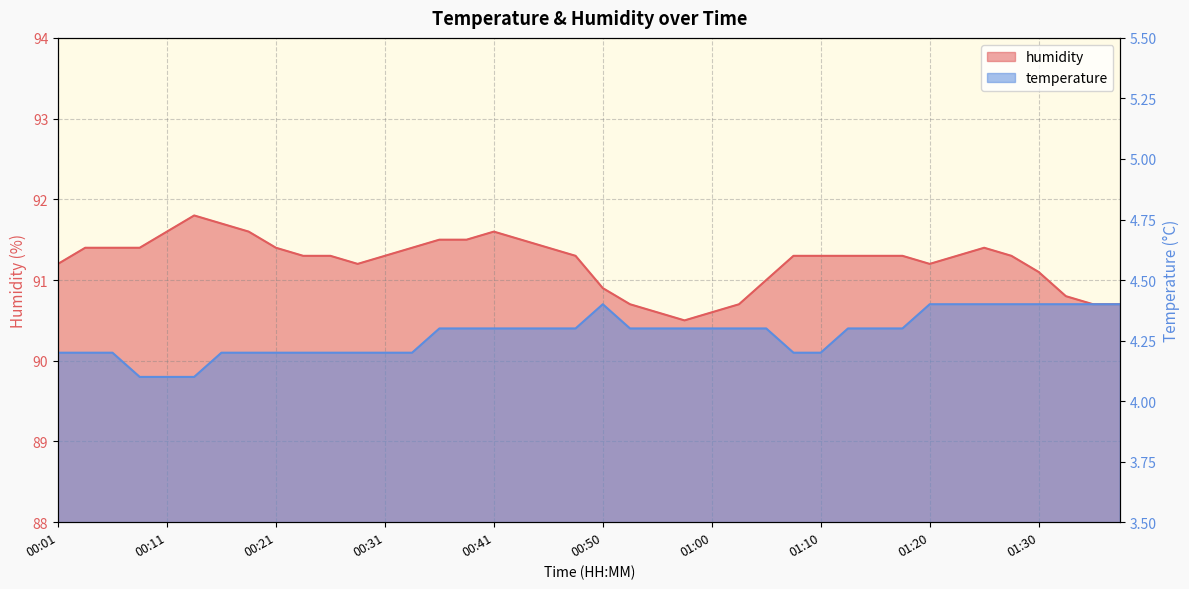

What is the maximum value shown in the chart?

91.8